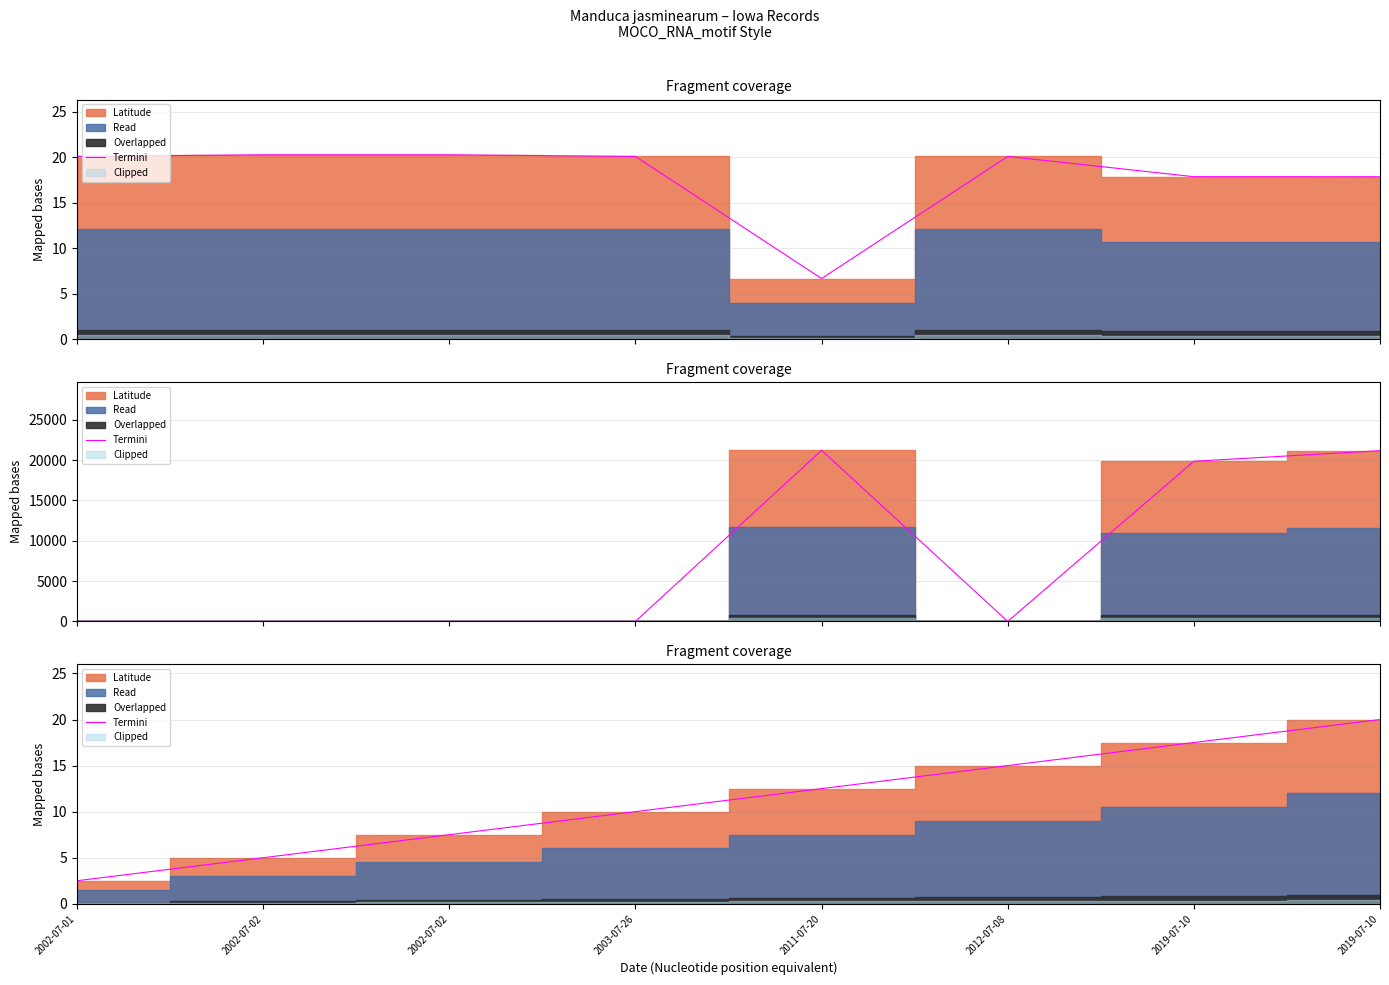

What is the ratio of the value at 2019-07-10 to the value at 2019-07-10?

1.1